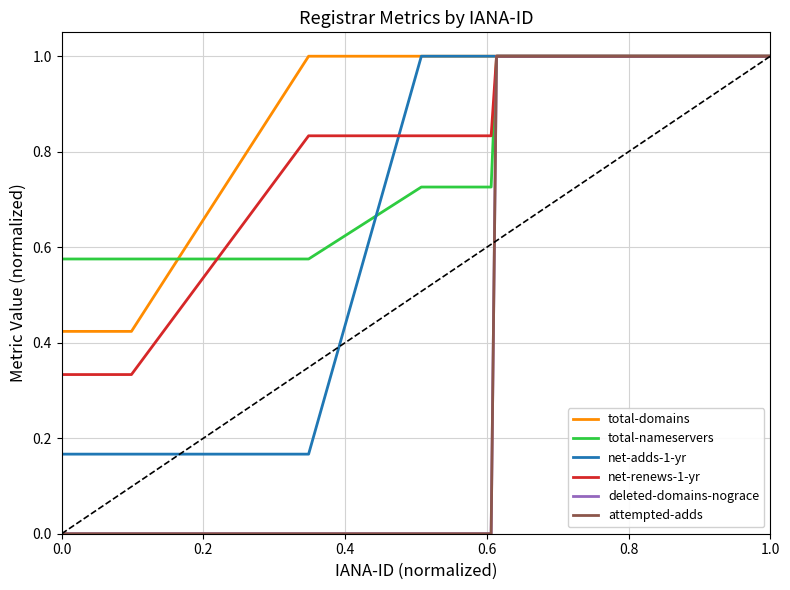

Does the chart have visible grid lines?

Yes